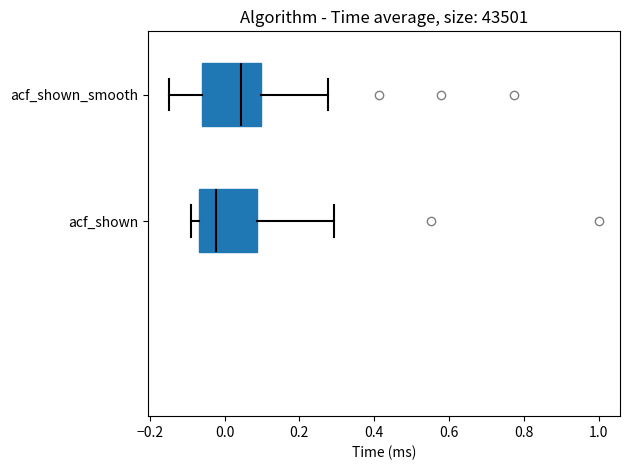

Where does the median line of the box for acf_shown sit on the x-axis? The values are not printed on the chart, so give them approximately, as read against the axis.

-0.02